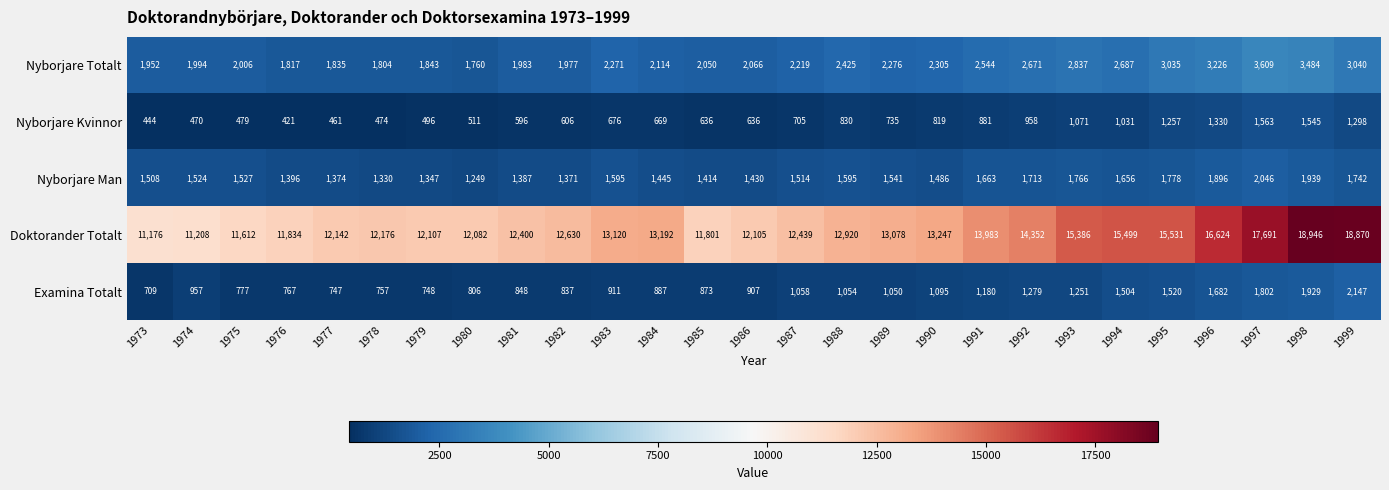

How many data points does each series have?

27